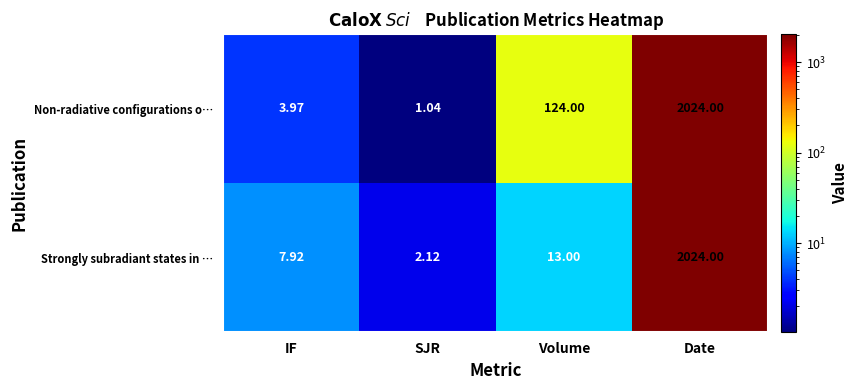

Where is Non-radiative configurations o… nearest to the value 1012?

Volume